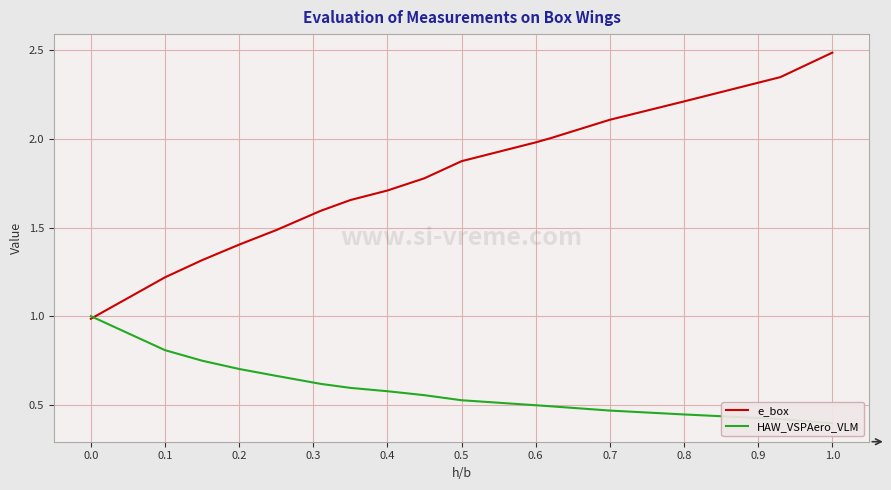

True or false: e_box has more than 0 points higher than both neighbors.

False